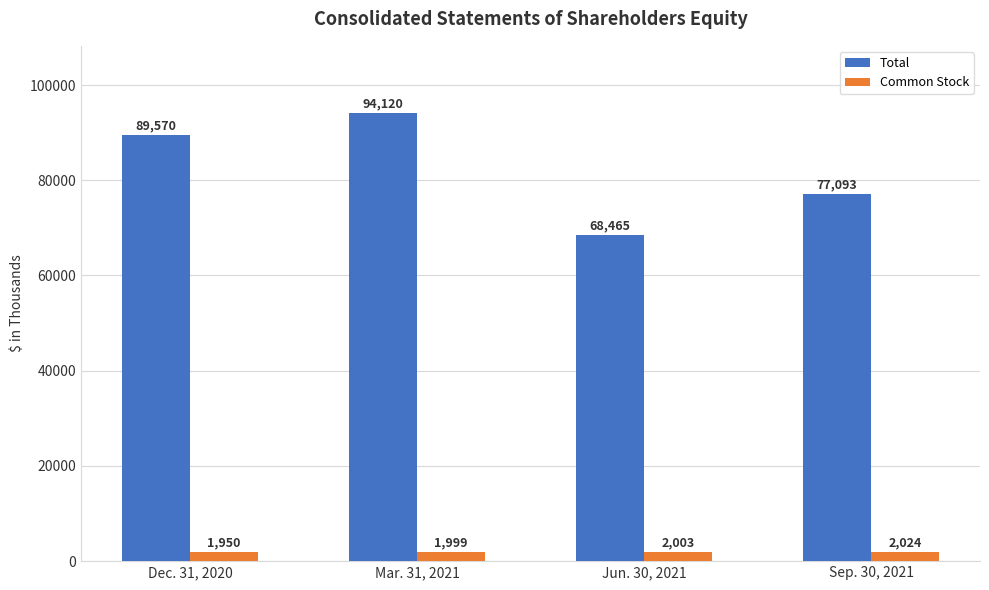

Which category has the lowest value in the Common Stock series?

Dec. 31, 2020